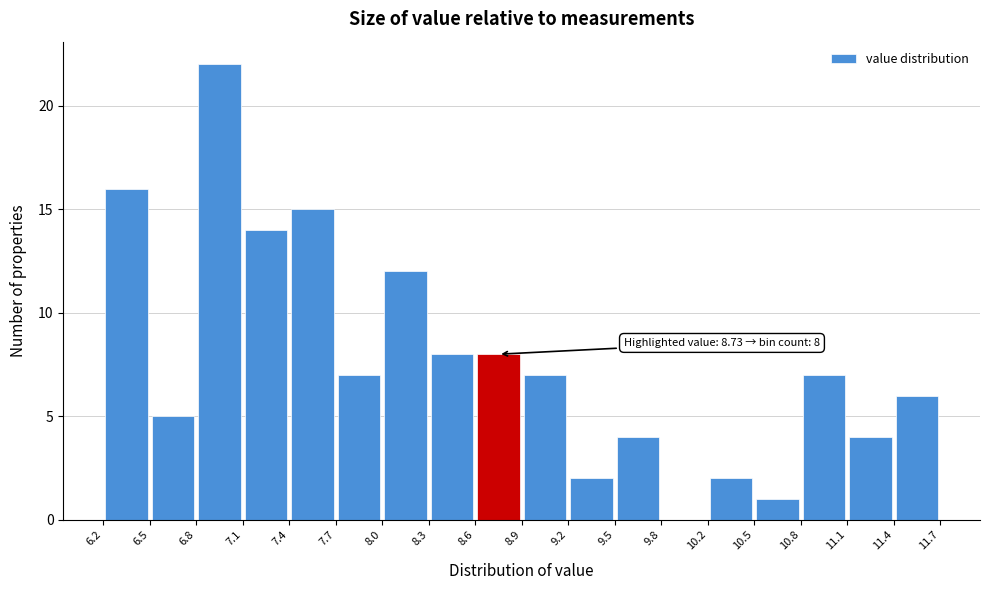

Over which range of the x-axis is the bar tallest?

6.8 to 7.1